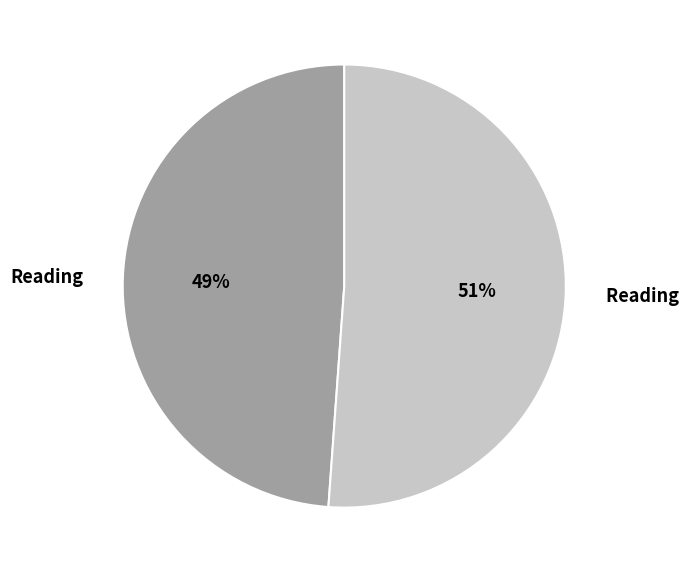

Is there any slice that represents more than half of the pie?

Yes